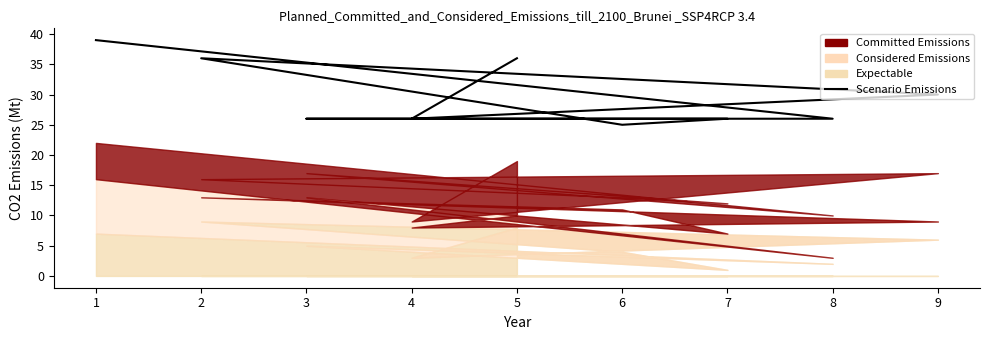

Reading left to right, what are all the values shown in this chart?

36	26	30	36	25	26	26	26	39